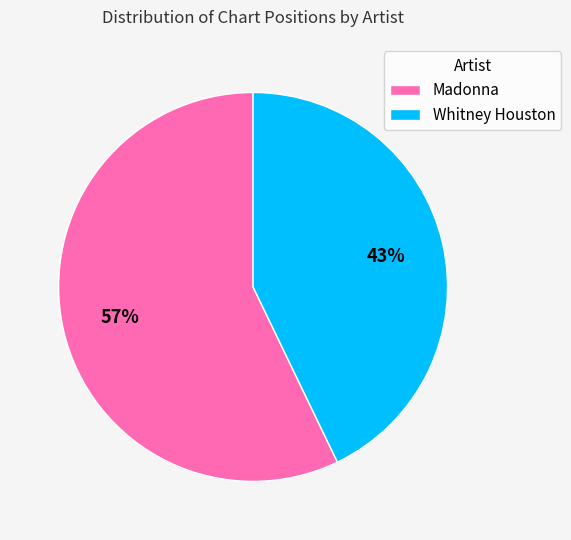

To the nearest percent, what is the difference between the Madonna and Whitney Houston slice percentages?

14%